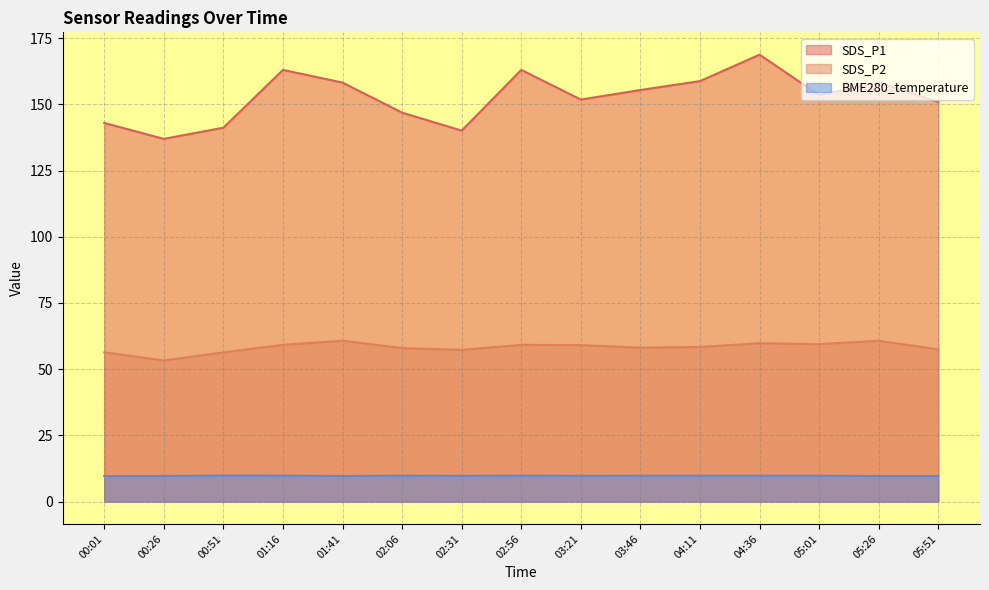

What is the spread (max minus min) of values at 04:11?

149.0